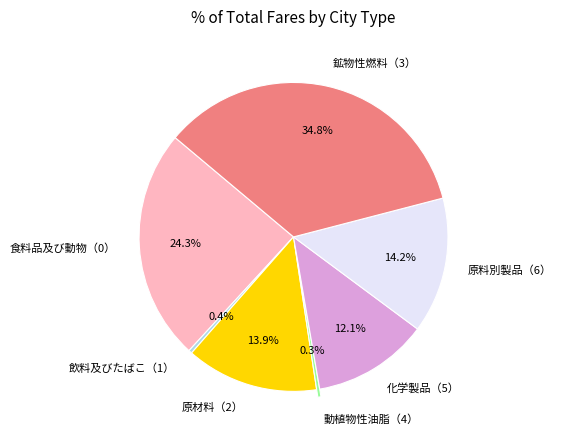

Is it true that 食料品及び動物（0） is 24% of the pie?

True